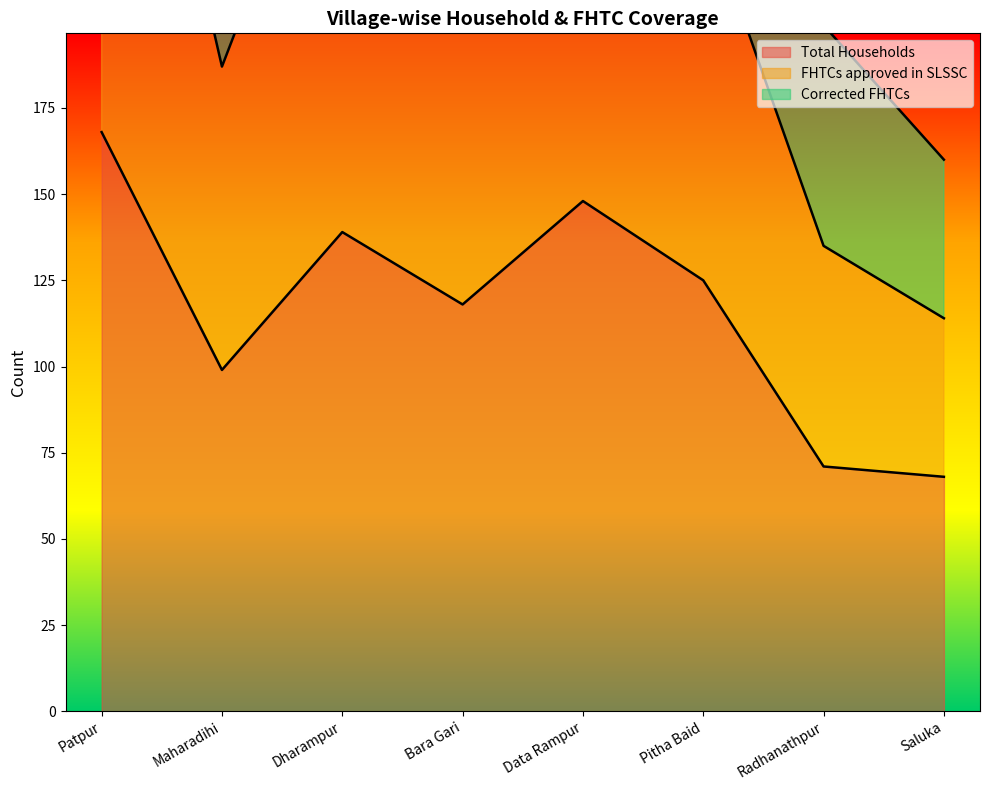

At which category does Total Households reach its first local valley?

Maharadihi